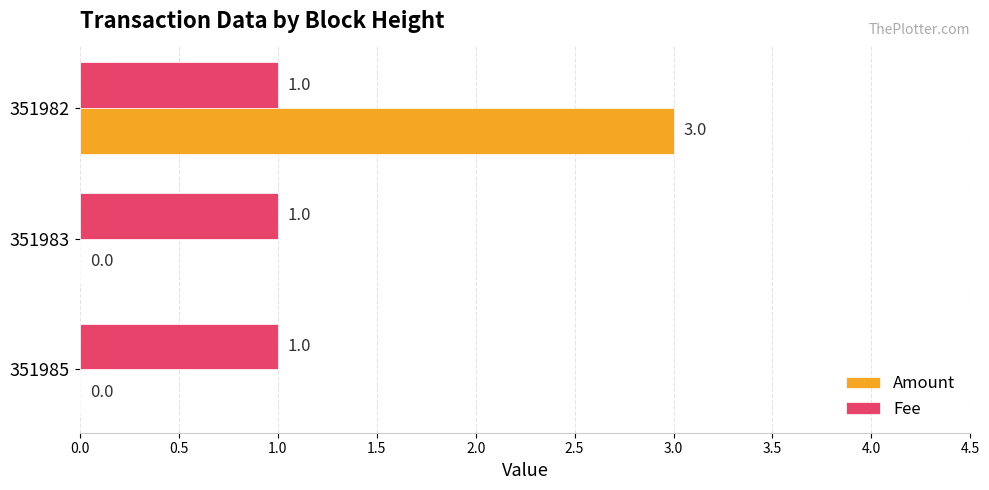

The Fee series shows 1 at 351985. True or false?

True